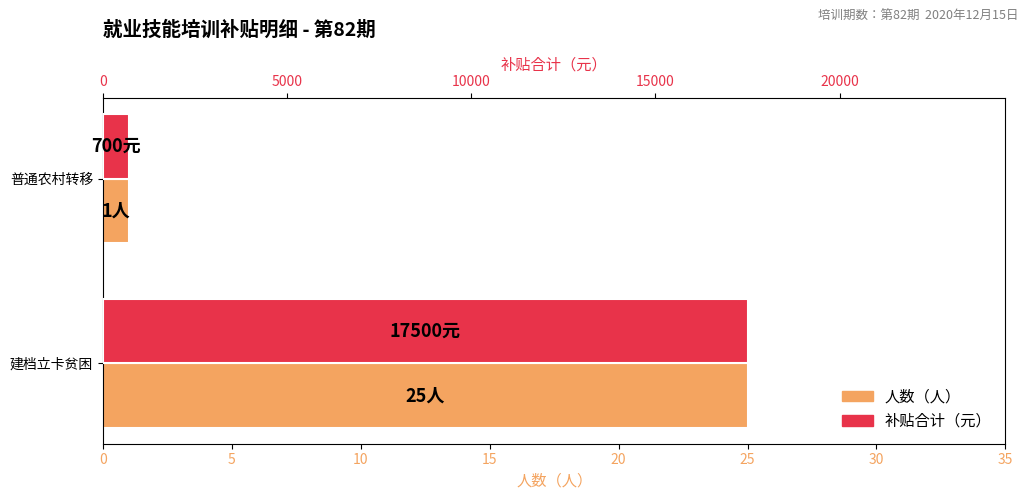

At 建档立卡贫困, list the series in order from smallest to largest.

人数（人）, 补贴合计（元）